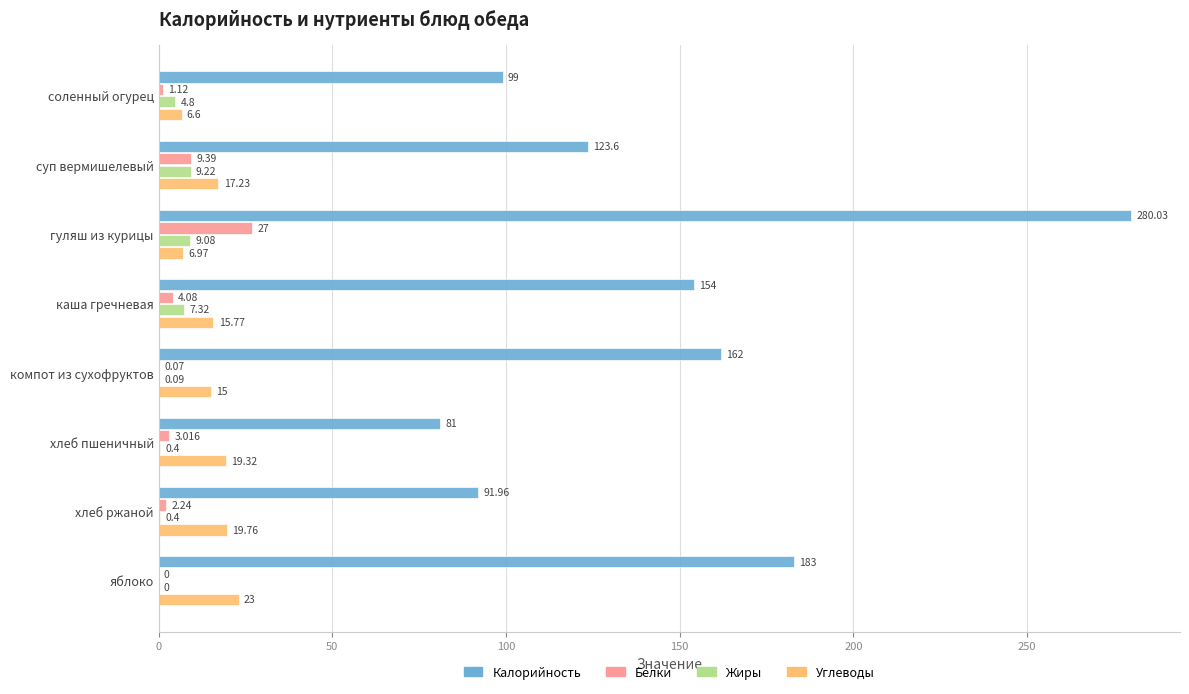

At which label does Углеводы reach its peak?

яблоко